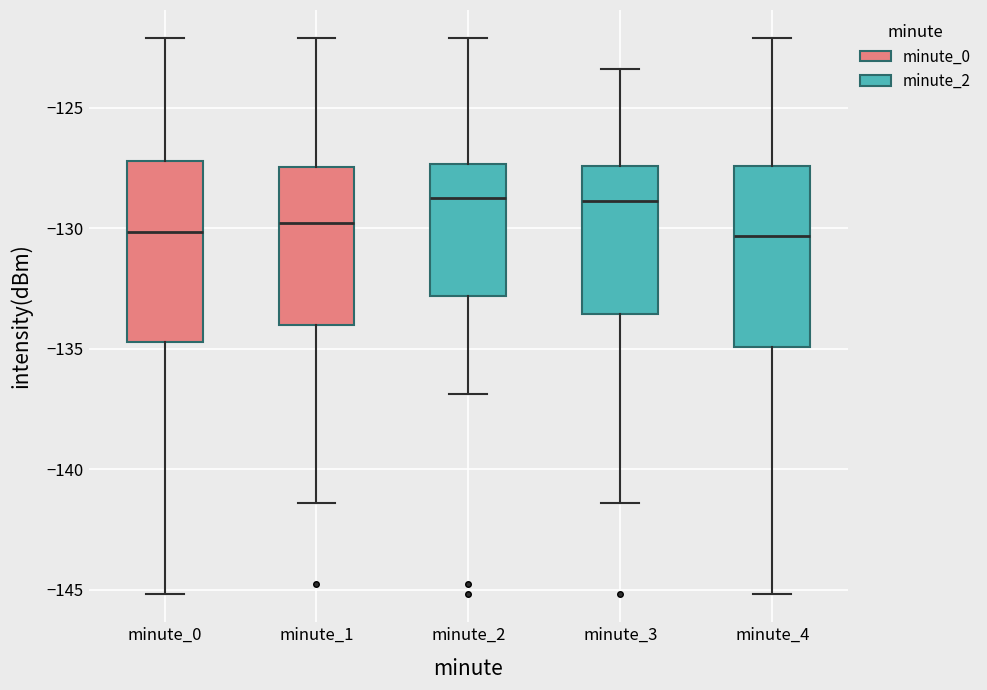

Reading left to right, transcribe this box plot: for each box, give where its median line is, the range the box spans, and where its two whiskers end, as read against the y-axis. The values are not printed on the chart, so give them approximately, as read against the axis.

minute_0: median -130.0, box -134.5 to -127.0, whiskers -145.0 to -122.0
minute_1: median -130.0, box -134.0 to -127.5, whiskers -141.5 to -122.0
minute_2: median -128.5, box -133.0 to -127.5, whiskers -137.0 to -122.0
minute_3: median -129.0, box -133.5 to -127.5, whiskers -141.5 to -123.5
minute_4: median -130.5, box -135.0 to -127.5, whiskers -145.0 to -122.0